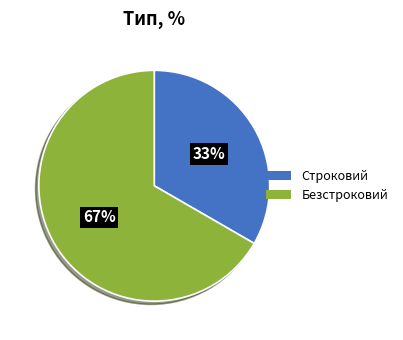

Combined, do Строковий and Безстроковий account for over 50%?

Yes